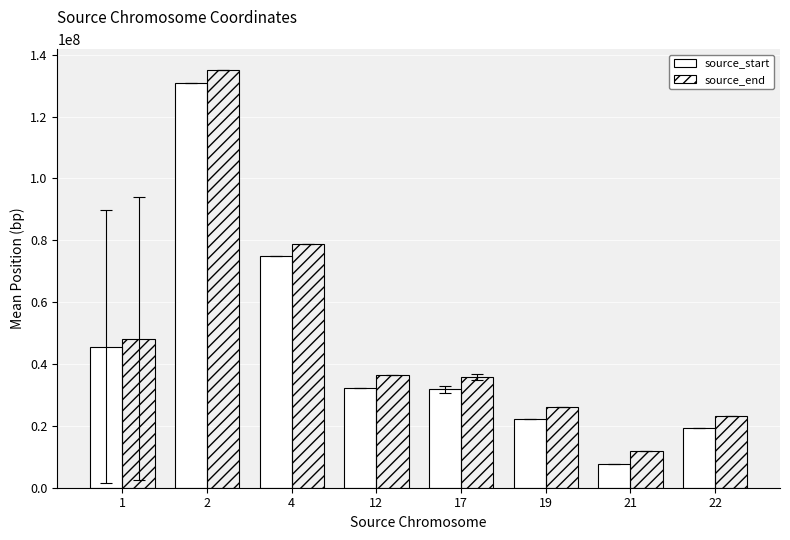

How many bars are there in each group?

2